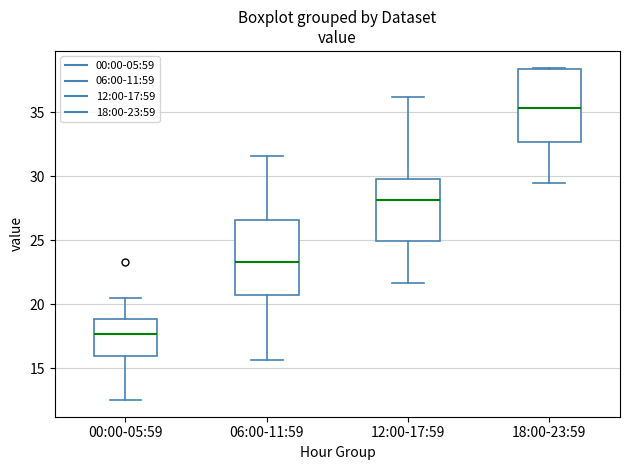

Where does the median line of the box for 00:00-05:59 sit on the y-axis? The values are not printed on the chart, so give them approximately, as read against the axis.

17.5